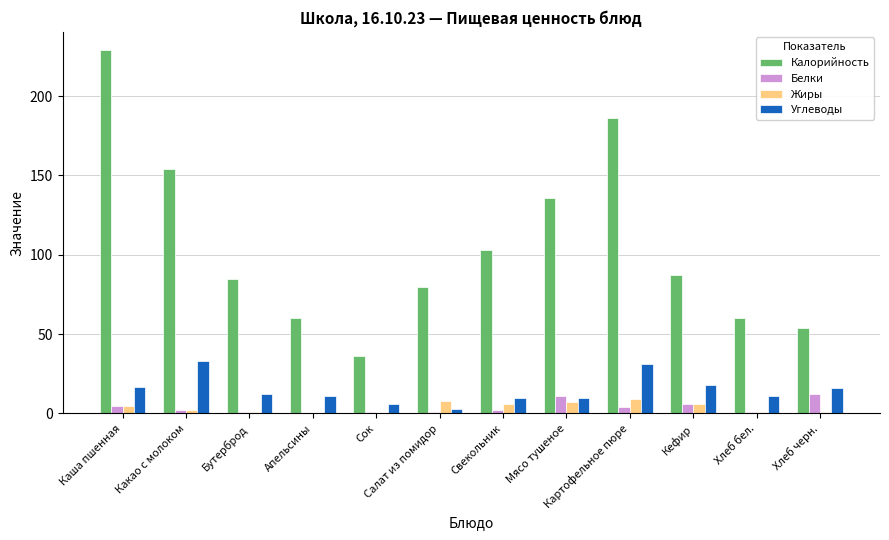

What is the greatest value displayed?

229